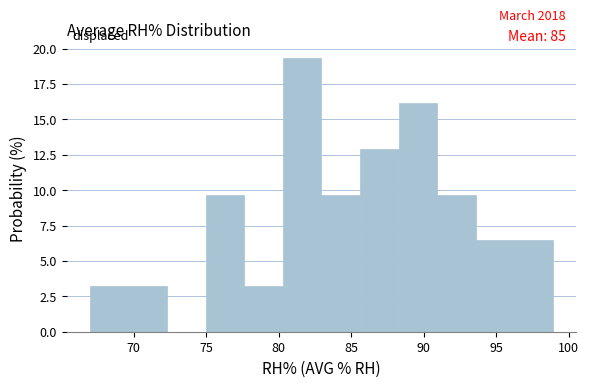

Over which range of the x-axis is the bar tallest?

80.5 to 83.0